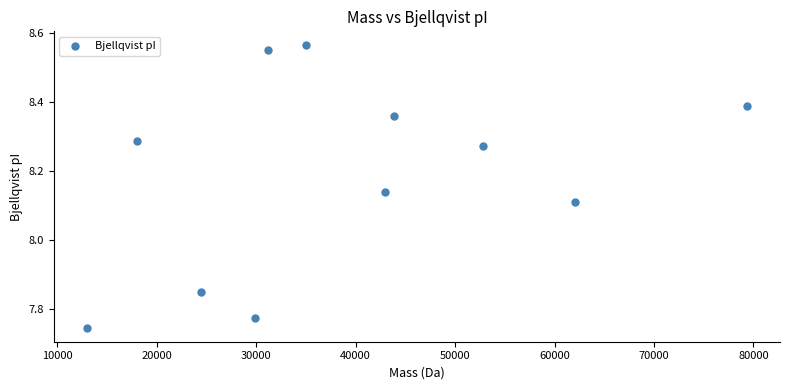

What is the range of X values (max minus min)?

66385.9